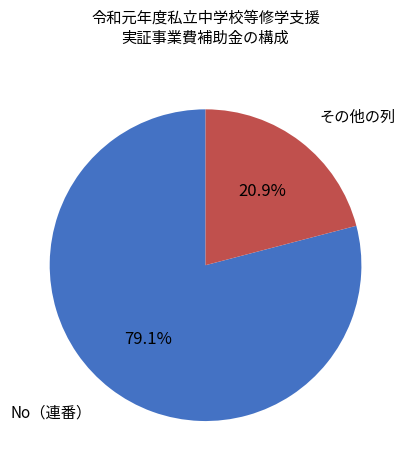

Rank the categories by value from highest to lowest.

No（連番）, その他の列